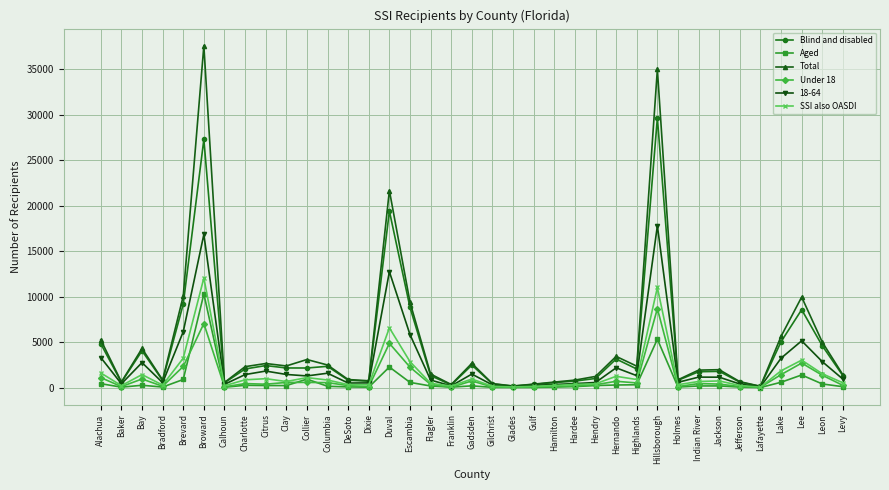

What is the total value across all series at Hardee?

2609